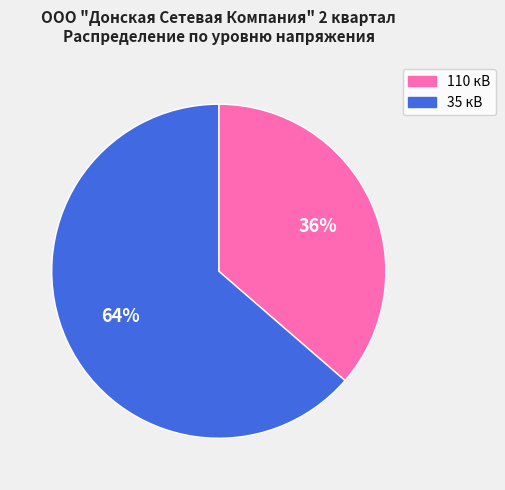

Between 110 кВ and 35 кВ, which is larger?

35 кВ